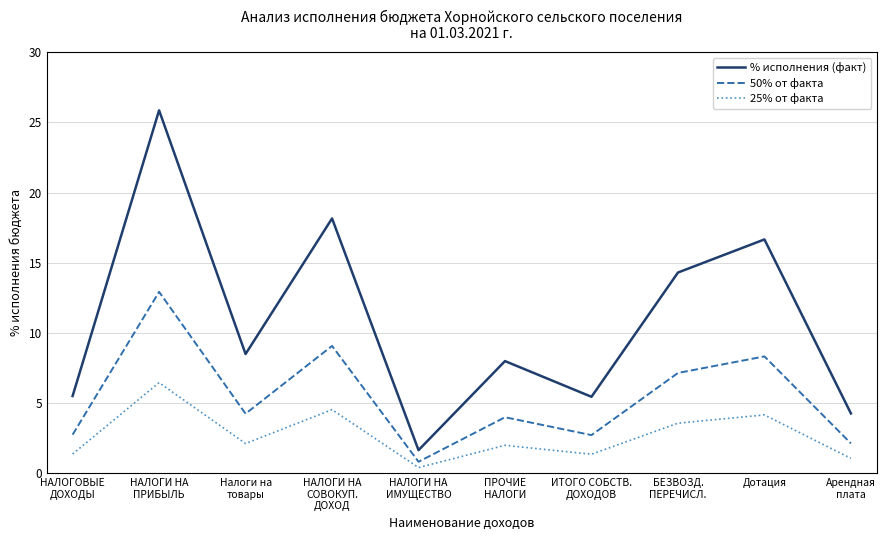

The value of 25% от факта at НАЛОГИ НА
СОВОКУП.
ДОХОД is 4.5. True or false?

True